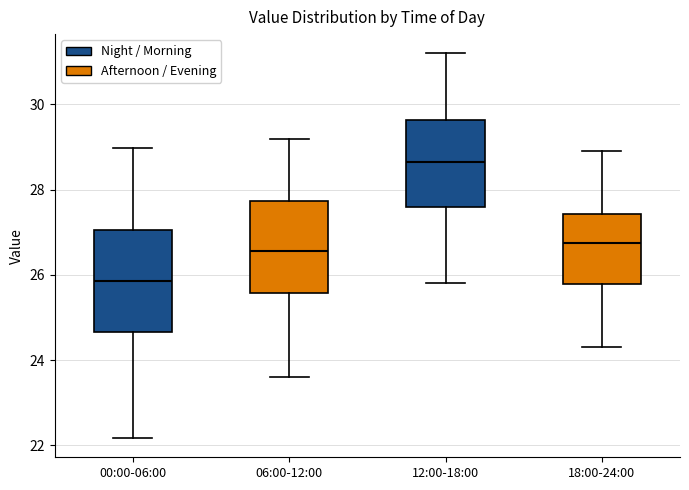

Reading left to right, read every box against the y-axis: the position of its median line, the range the box covers, and the ends of its whiskers. The values are not printed on the chart, so give them approximately, as read against the axis.

00:00-06:00: median 25.8, box 24.6 to 27.0, whiskers 22.2 to 29.0
06:00-12:00: median 26.6, box 25.6 to 27.8, whiskers 23.6 to 29.2
12:00-18:00: median 28.6, box 27.6 to 29.6, whiskers 25.8 to 31.2
18:00-24:00: median 26.8, box 25.8 to 27.4, whiskers 24.4 to 29.0